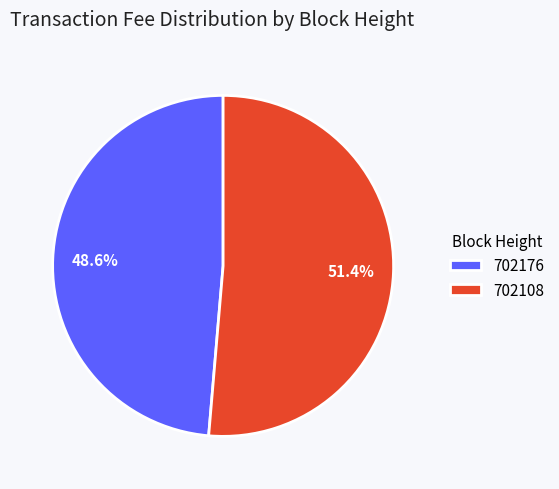

To the nearest percent, what is the difference between the 702108 and 702176 slice percentages?

3%